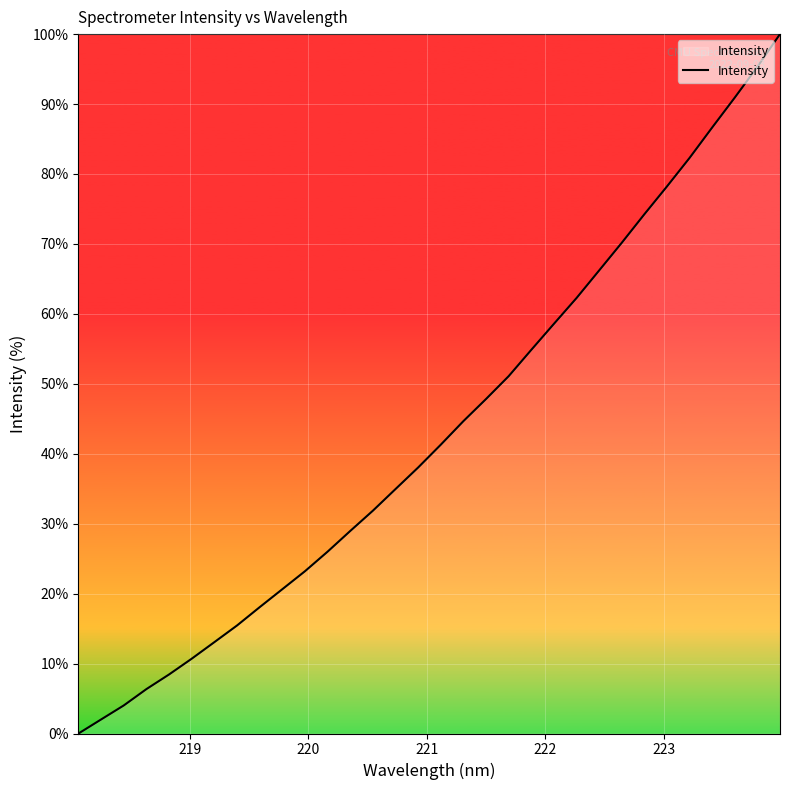

What is the difference between the maximum and minimum values?

100.0